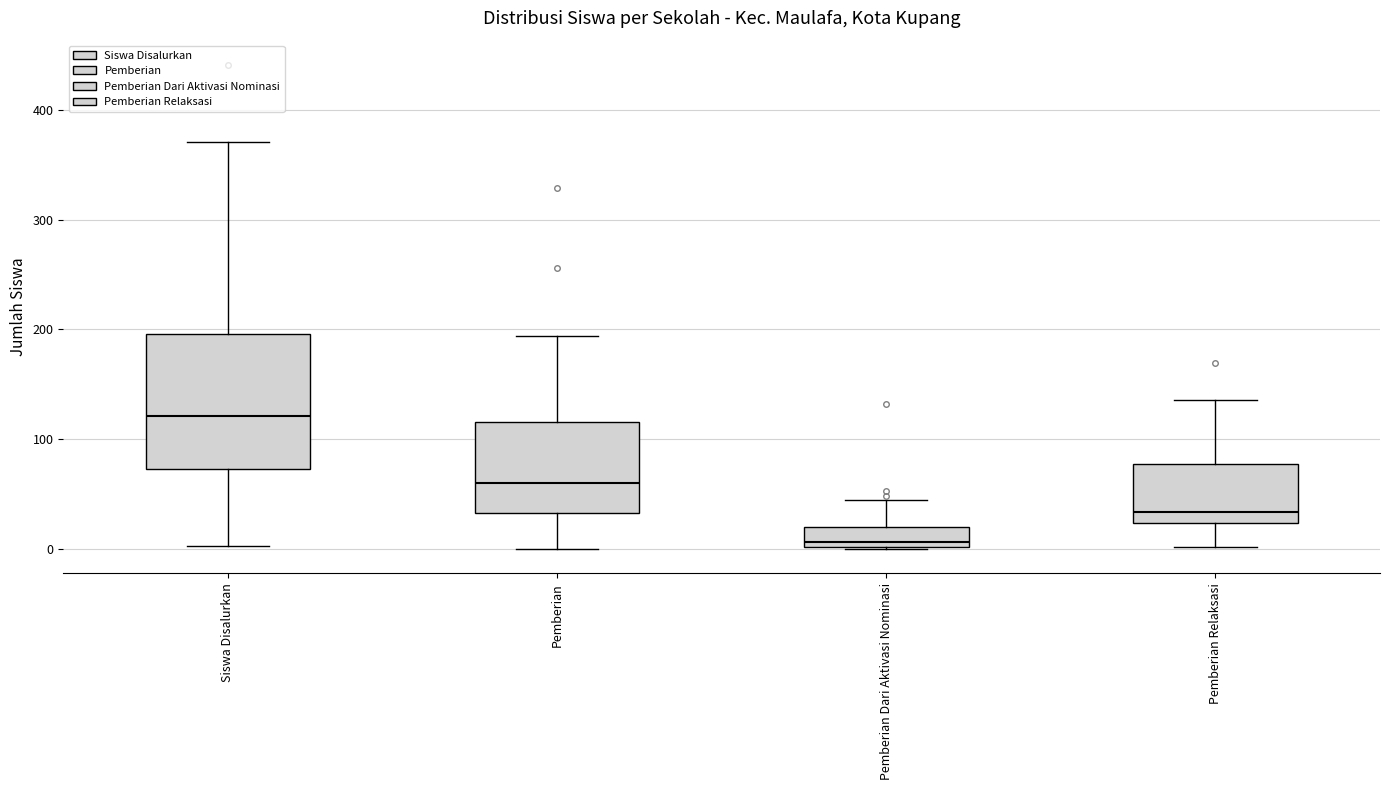

Which box is the tallest, from its lower edge to its upper edge?

Siswa Disalurkan